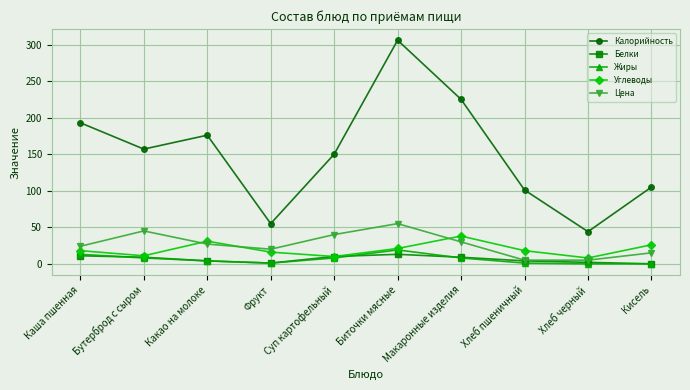

Which series has the widest spread of values?

Калорийность